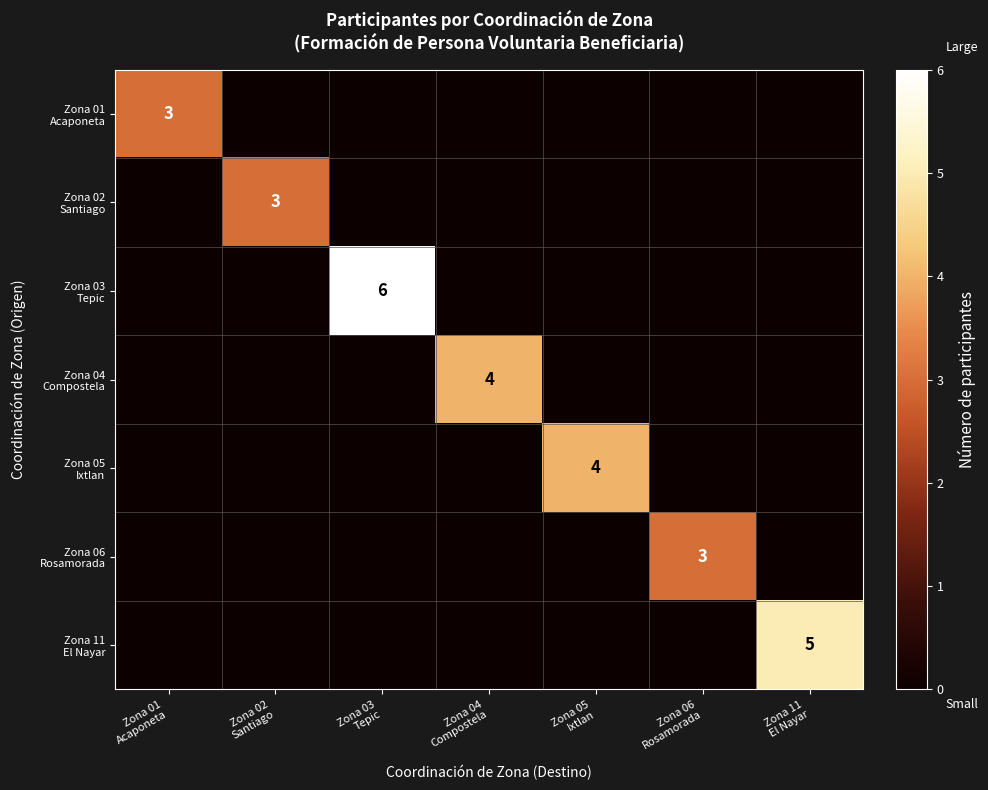

At Zona 01 Acaponeta, list the series in order from smallest to largest.

Zona 02 Santiago, Zona 03 Tepic, Zona 04 Compostela, Zona 05 Ixtlan, Zona 06 Rosamorada, Zona 11 El Nayar, Zona 01 Acaponeta